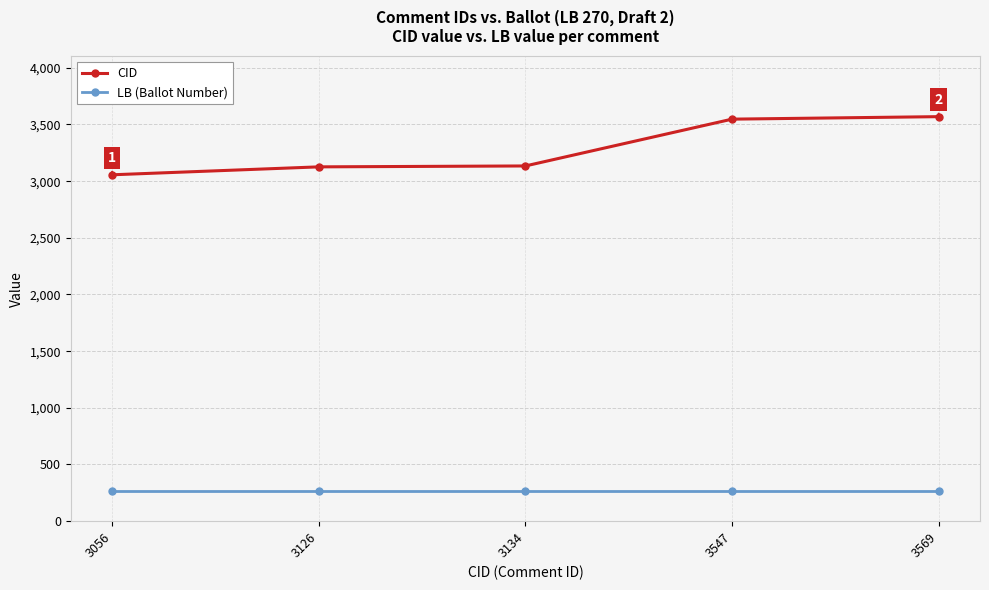

What is the minimum value shown in the chart?

270